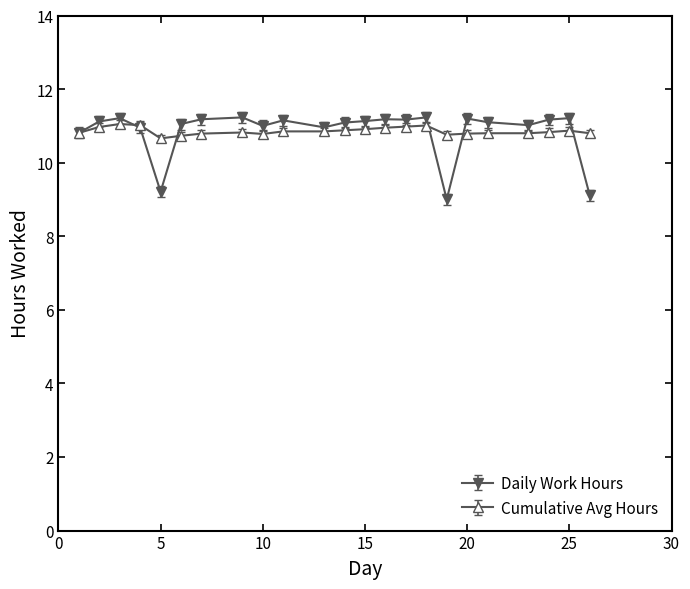

How many data points does each series have?

23